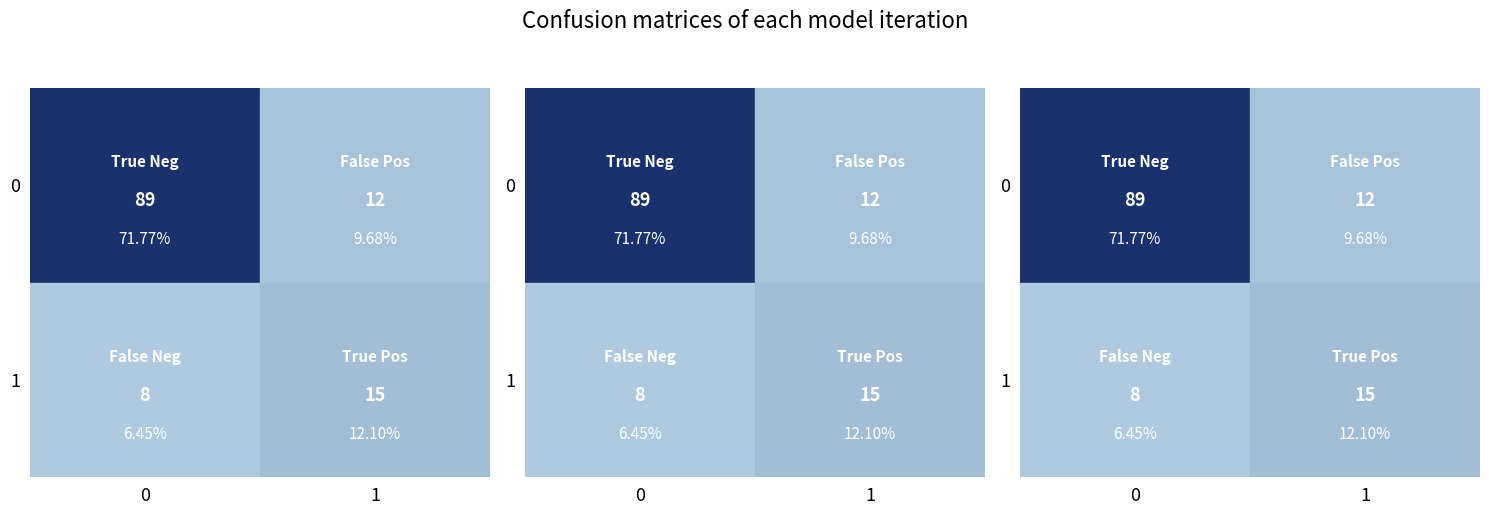

The value of 11 at 11 is 10. True or false?

False